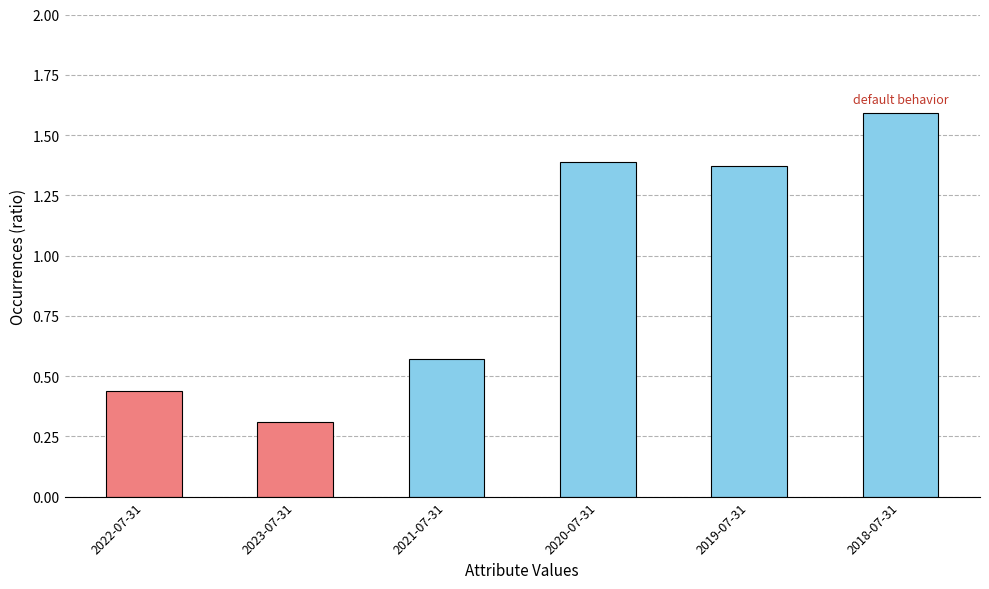

What is the sum of all values?

5.7